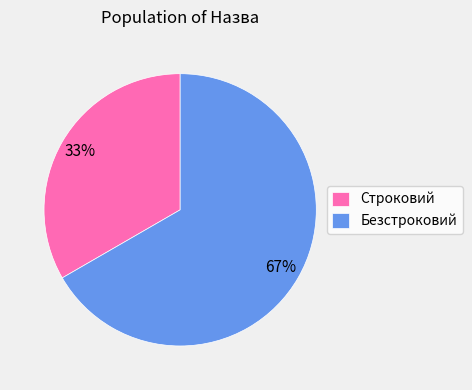

Combined, do Безстроковий and Строковий account for over 50%?

Yes